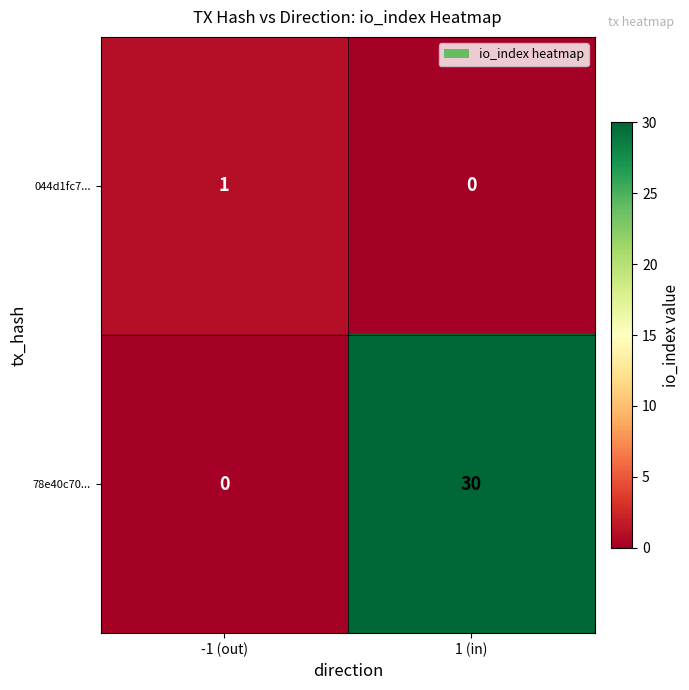

What is the greatest value displayed?

30